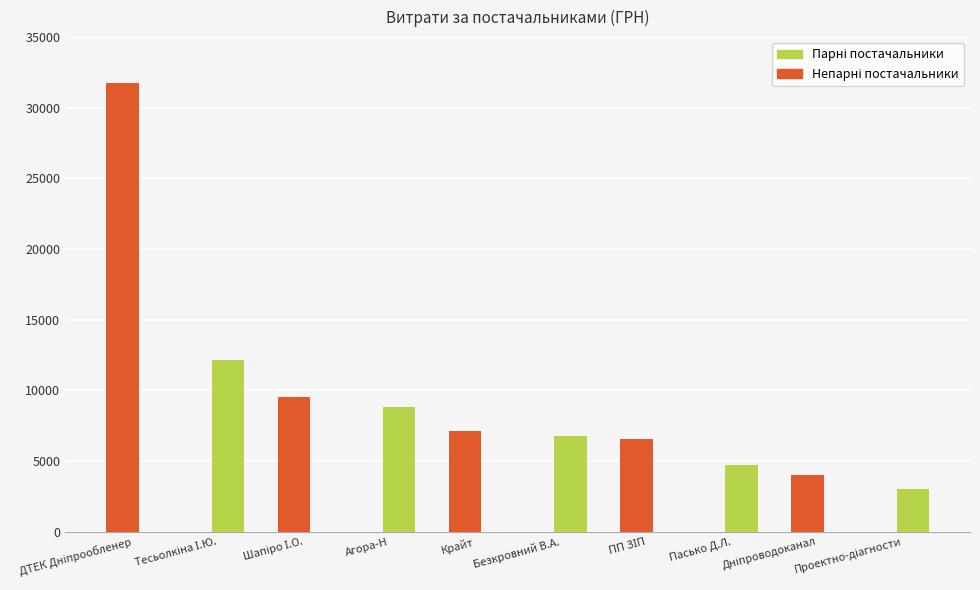

Which has a higher value, Крайт or Агора-Н?

Агора-Н